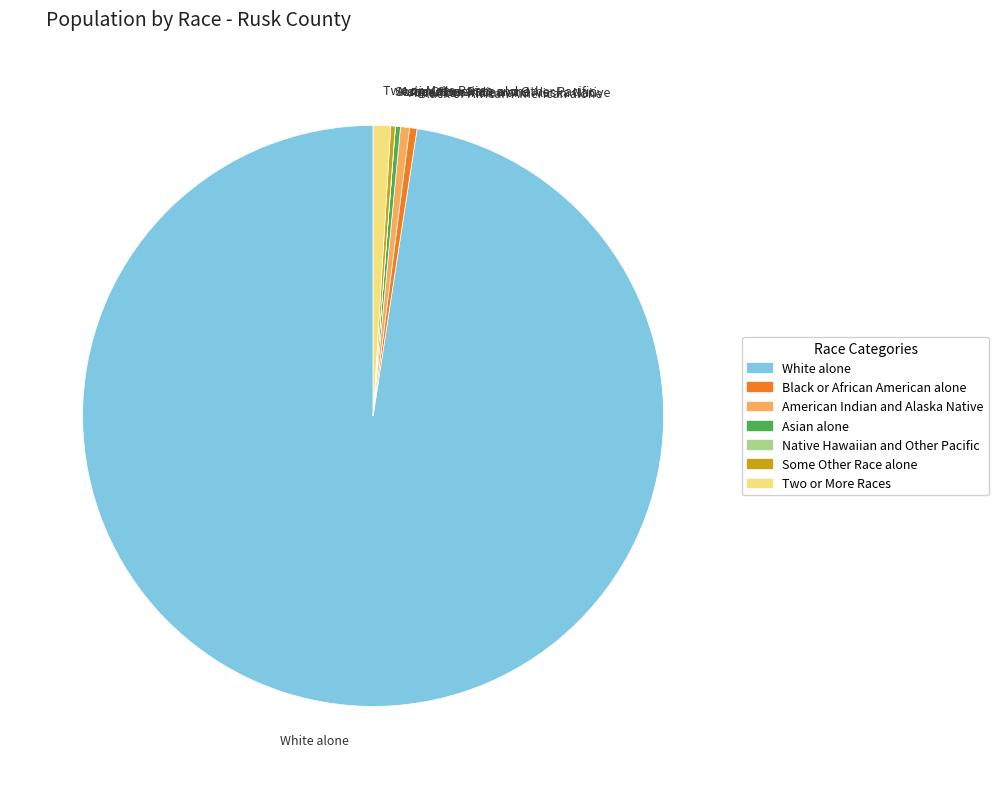

Does Asian alone represent more than half of the total?

No